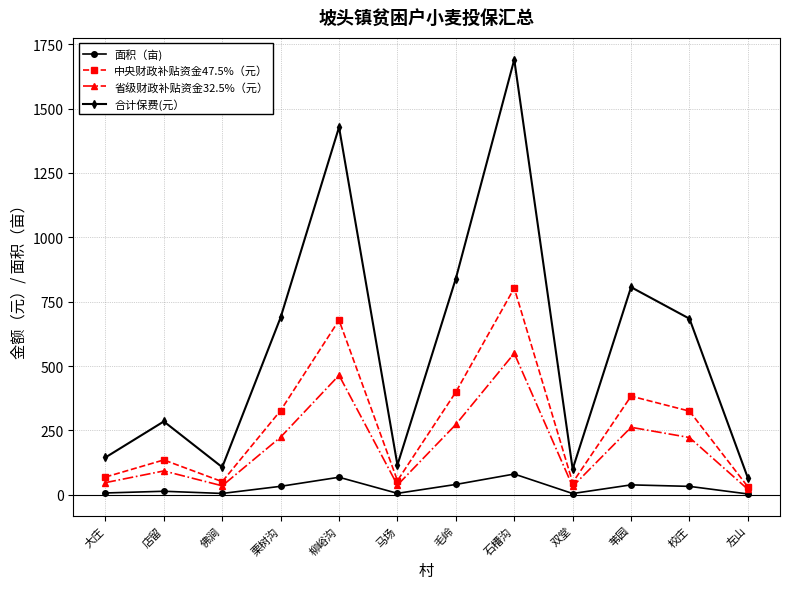

What is the label of the 11th point from the right?

店留